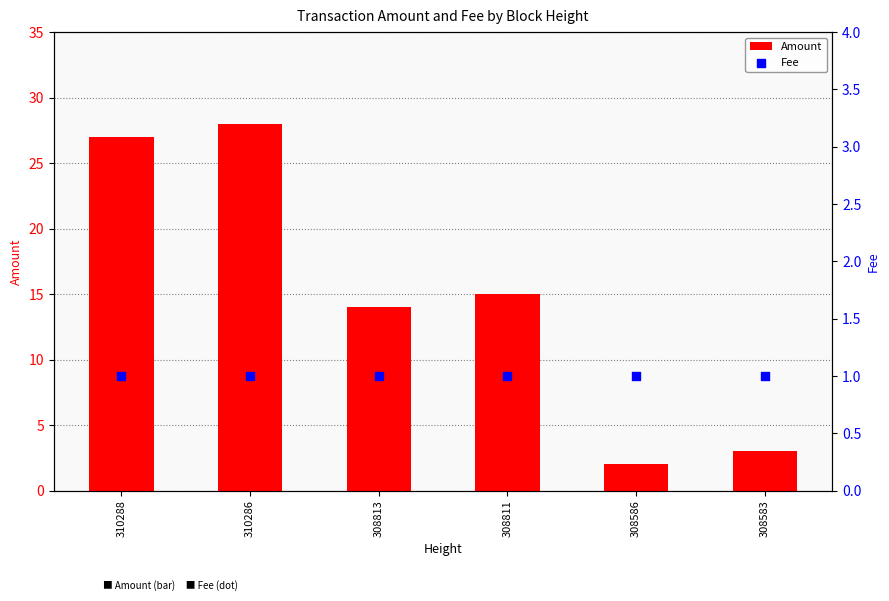

Which series reaches the minimum Y coordinate?

Fee